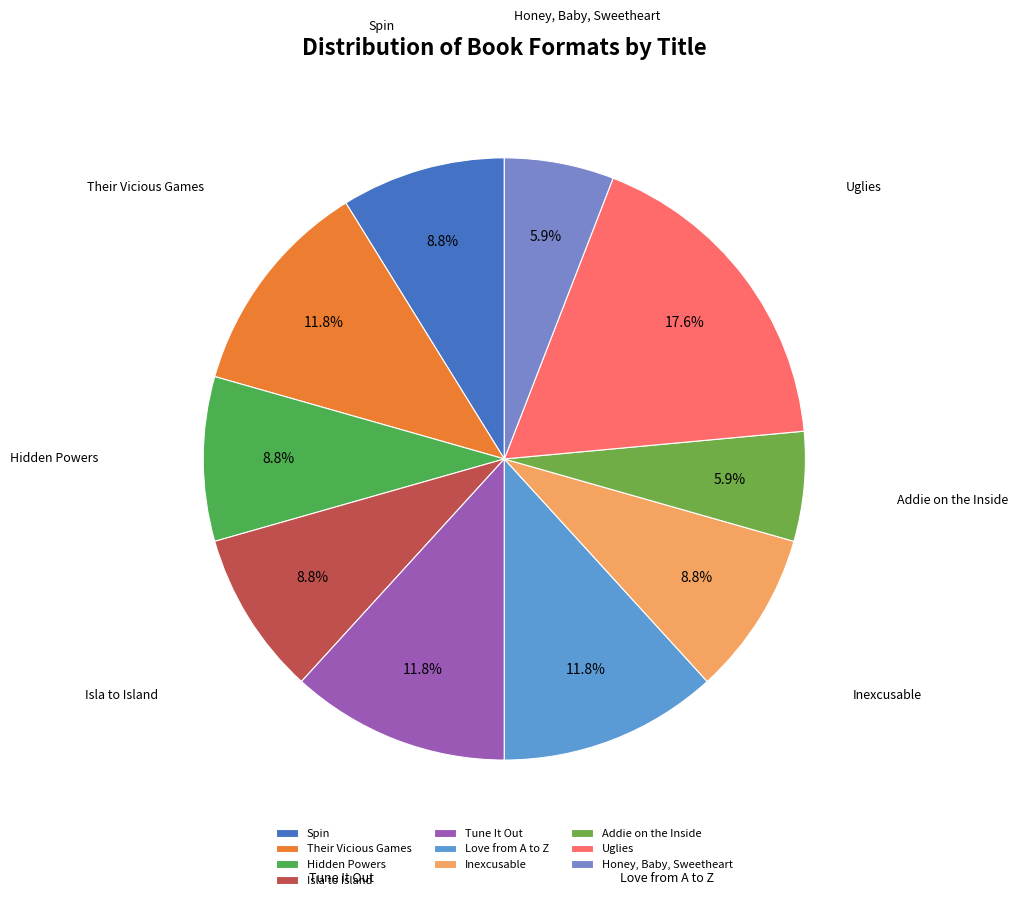

Combined, do Spin and Isla to Island account for over 50%?

No